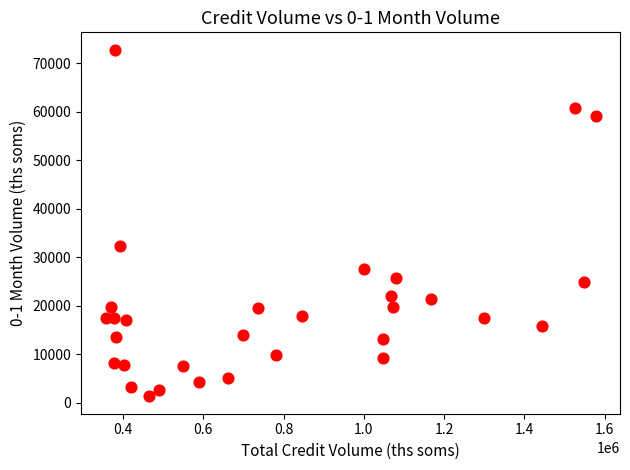

What Y value in the scatter plot is closest to 37026?

32211.0